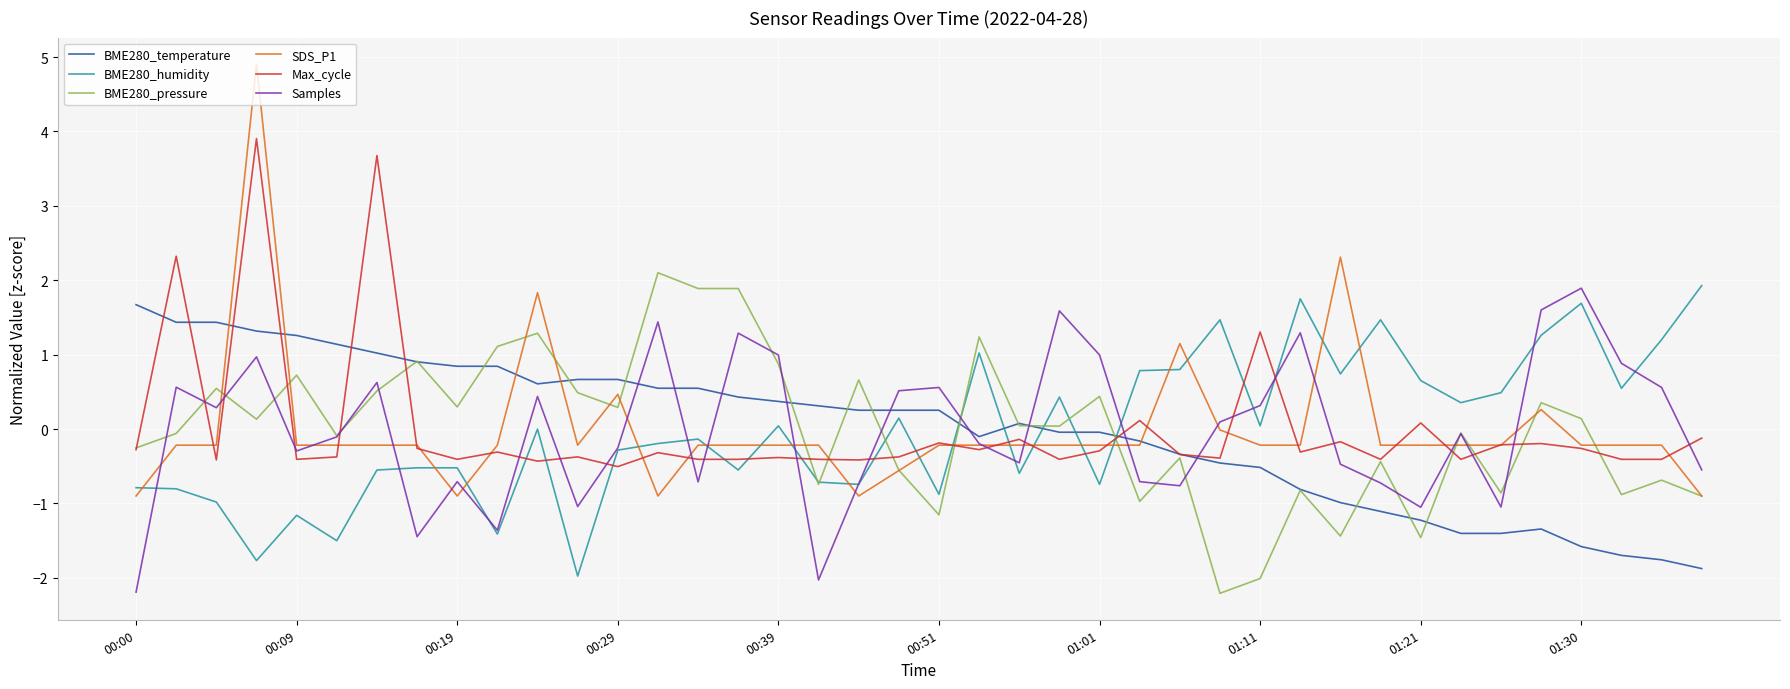

Which series has the widest spread of values?

SDS_P1